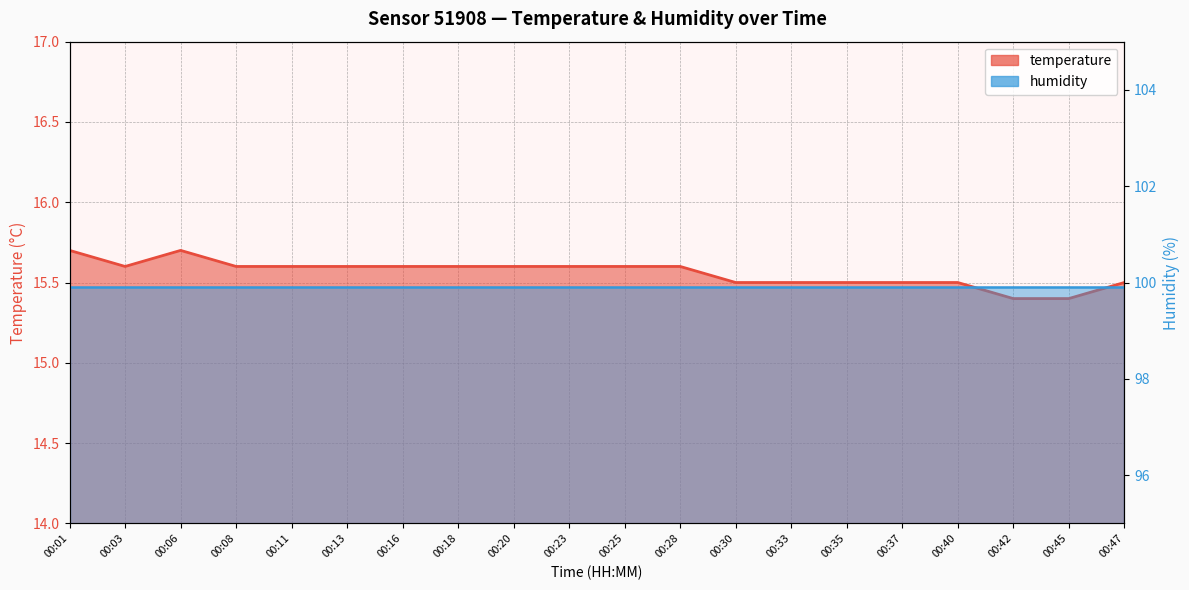

Between 00:40 and 00:35, which is larger?

00:40